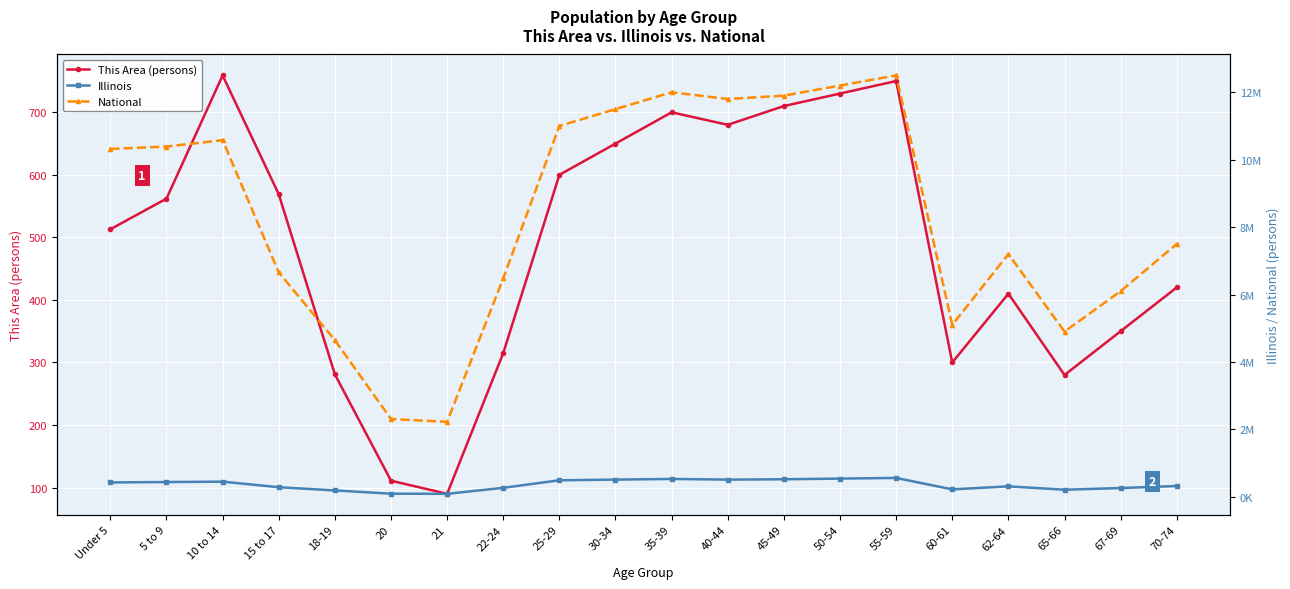

Which series has the largest total across all categories?

National